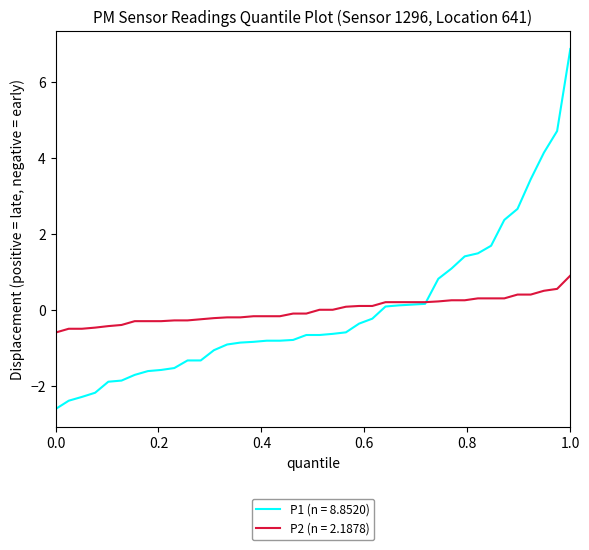

List the series in order of their peak value, lowest first.

P2 (n = 2.1878), P1 (n = 8.8520)